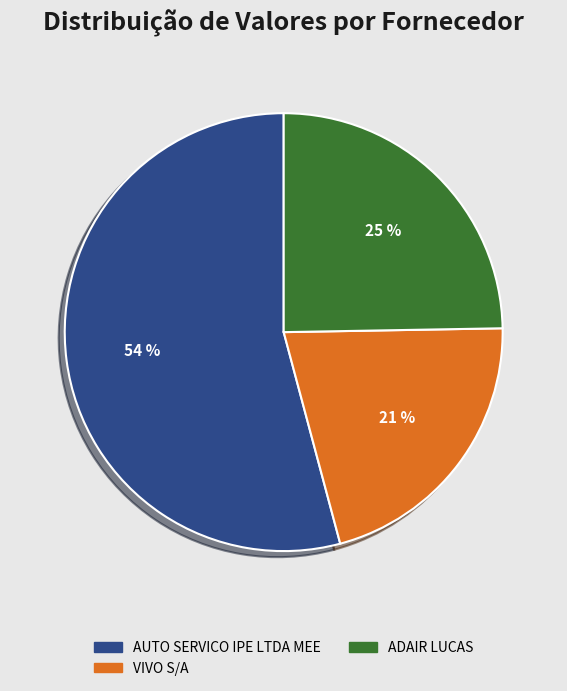

Do AUTO SERVICO IPE LTDA MEE and ADAIR LUCAS together represent more than half of the pie?

Yes